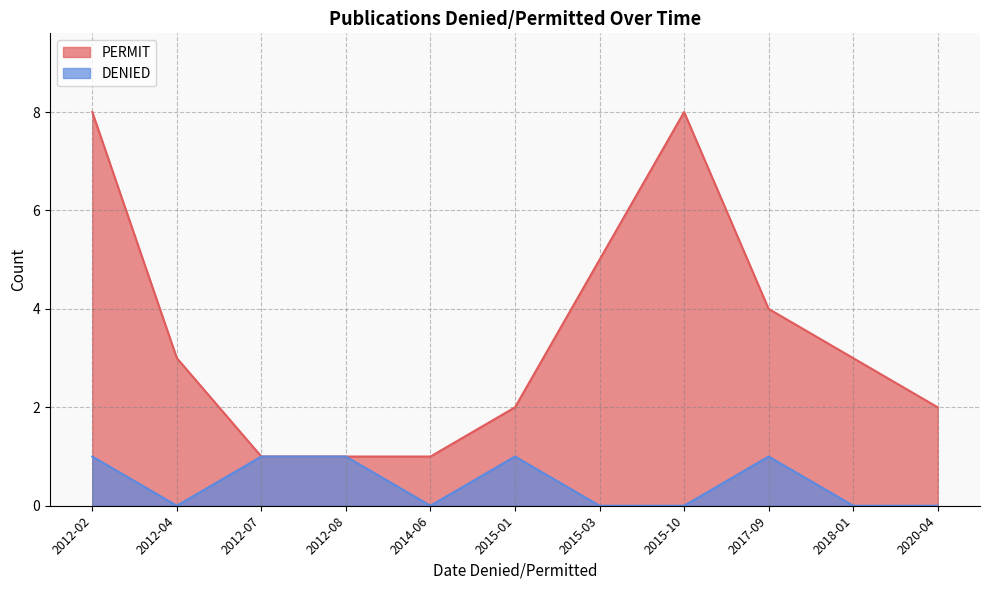

What are all the series names shown in the legend?

PERMIT, DENIED